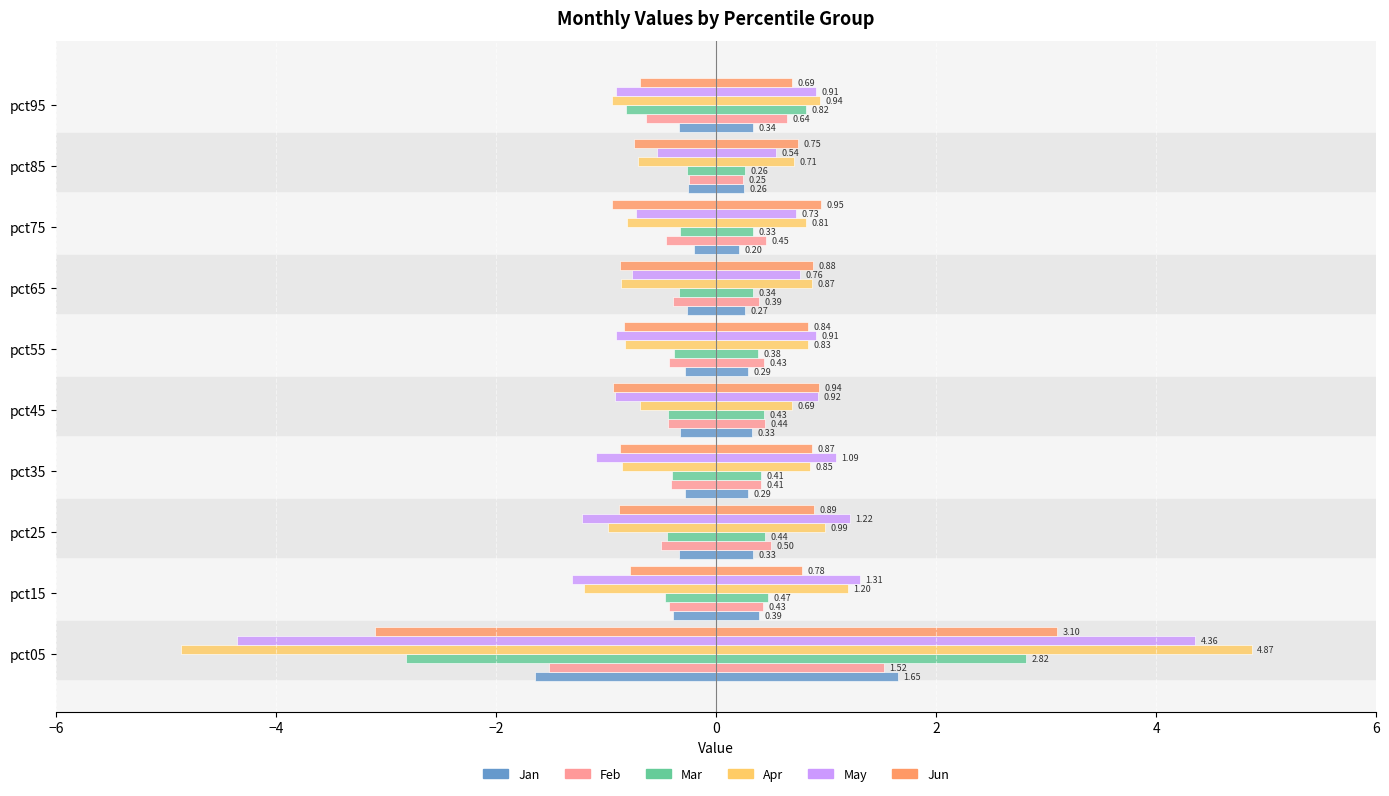

What are all the series names shown in the legend?

Jan, Feb, Mar, Apr, May, Jun